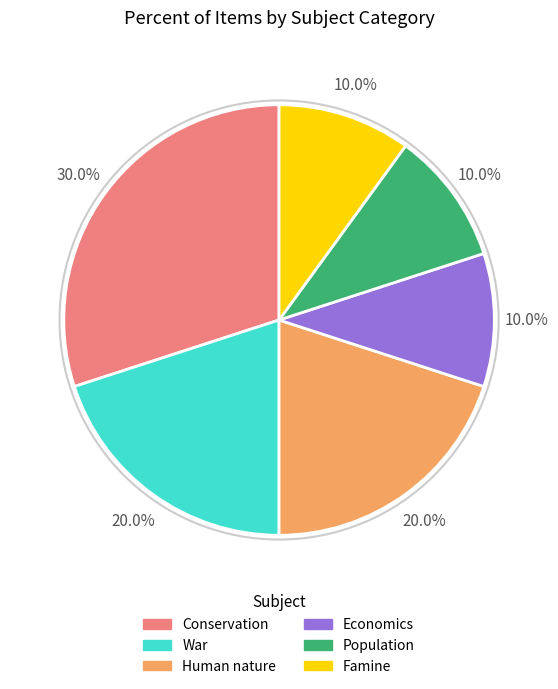

Combined, what portion of the pie is Human nature and Population?

30.0%